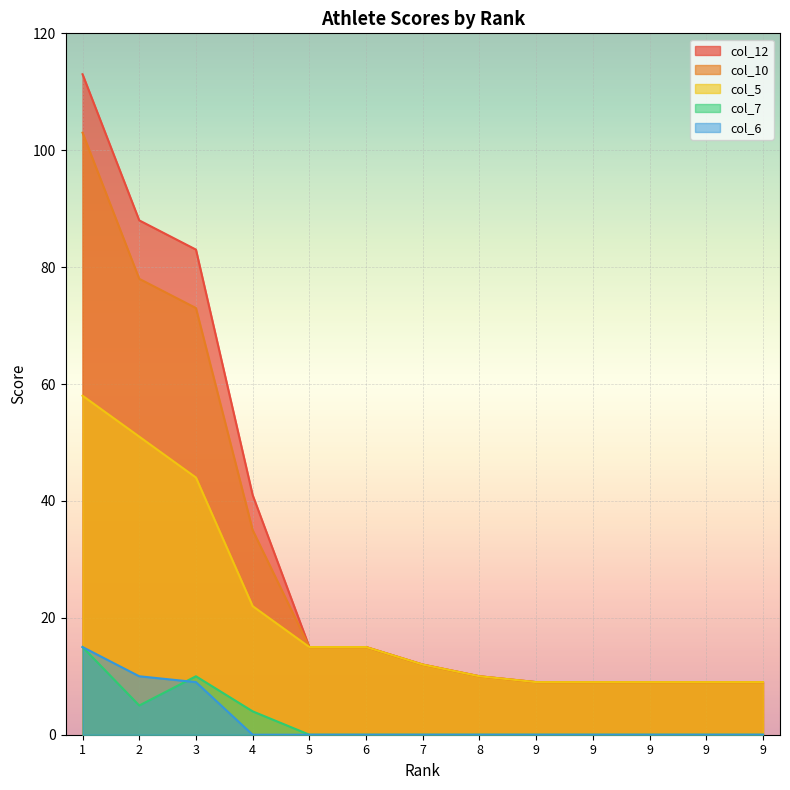

Which series has the largest total across all categories?

col_12